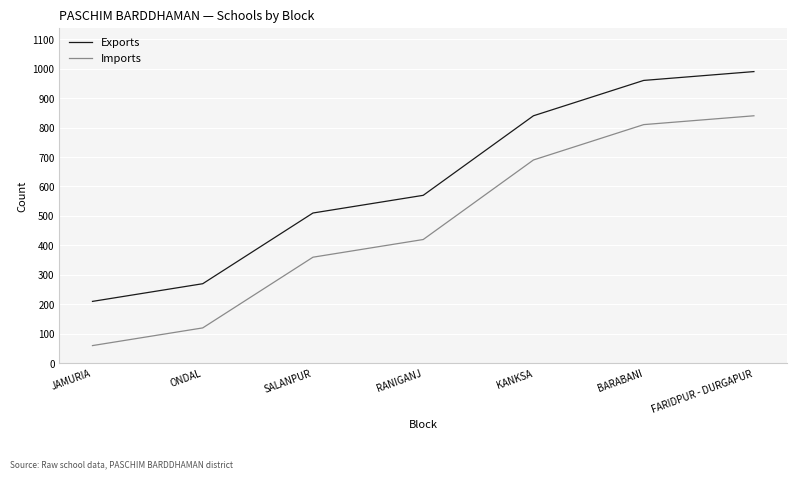

What is the sum of all Imports values?

3300